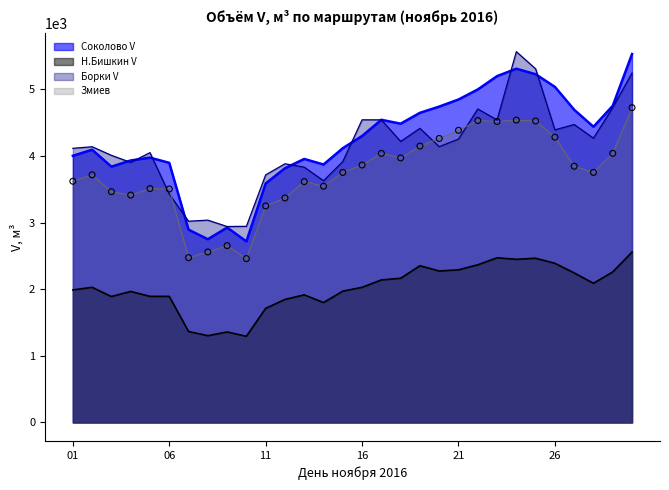

At how many categories does at least one series exceed 1510?

30